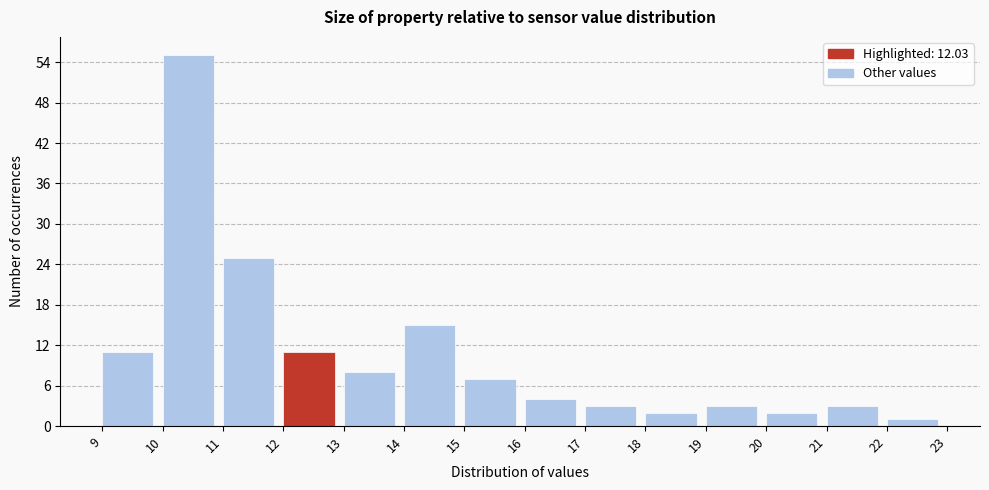

How tall is the bar that spans 22 to 23 on the x-axis? The values are not printed on the chart, so give them approximately, as read against the axis.

1